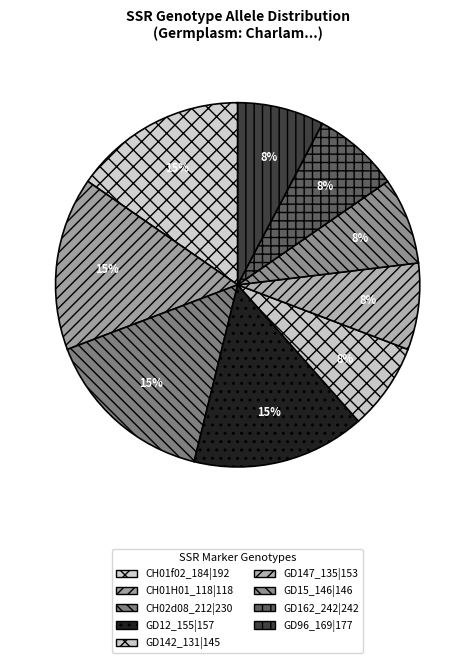

Do CH01H01_118|118 and GD142_131|145 together represent more than half of the pie?

No